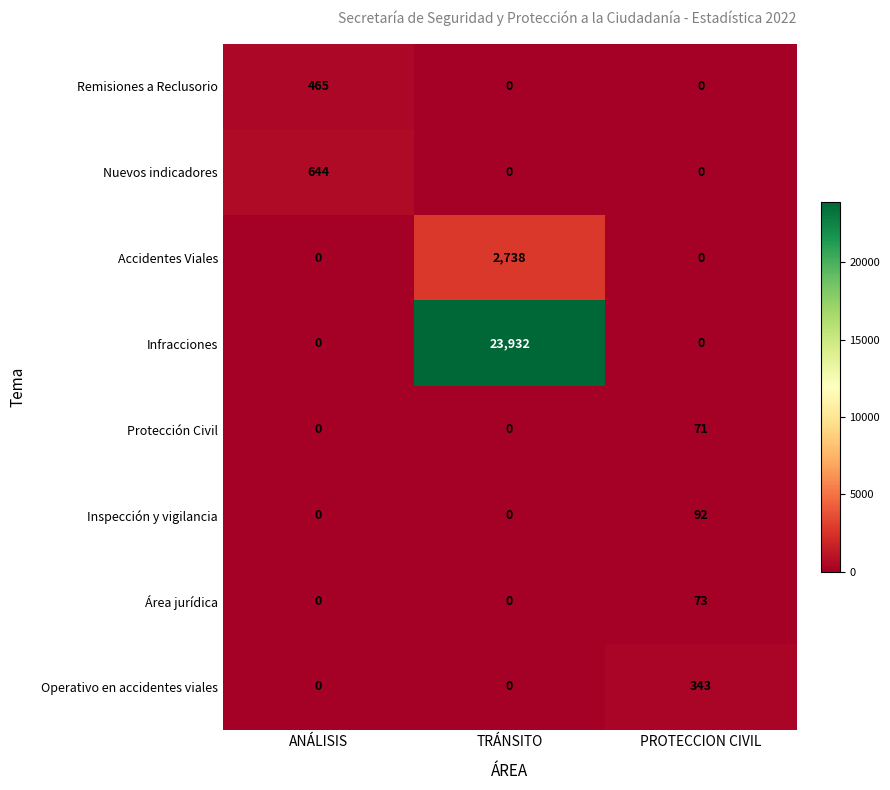

Is it true that Operativo en accidentes viales equals 343 at PROTECCION CIVIL?

True